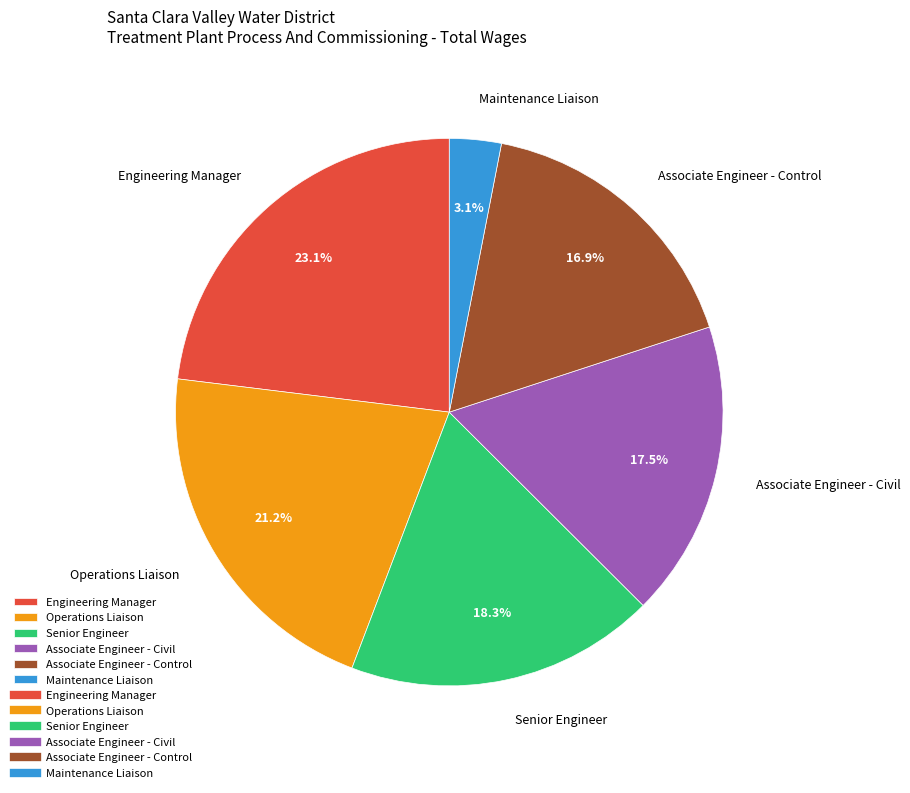

How many segments does this pie chart have?

6